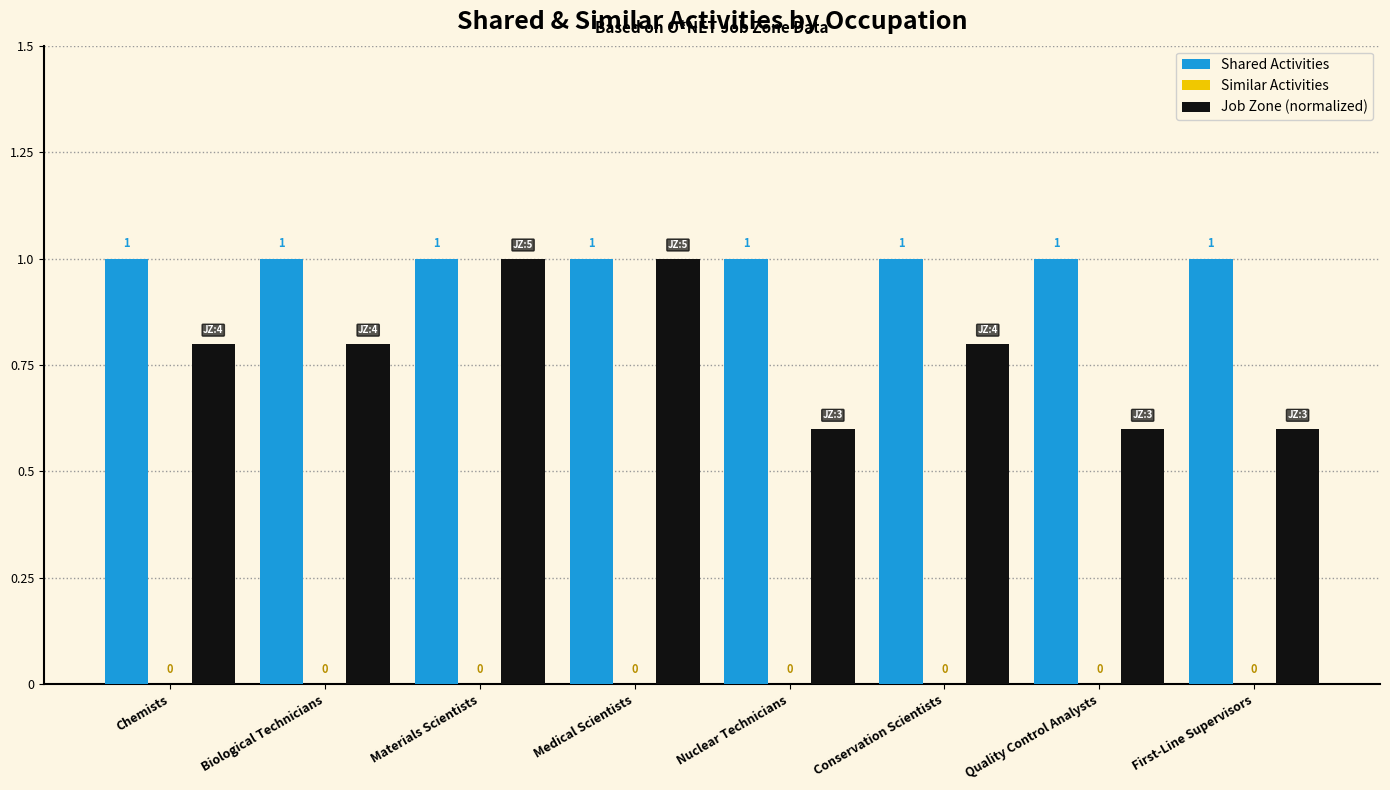

What position from the right is Biological Technicians?

7